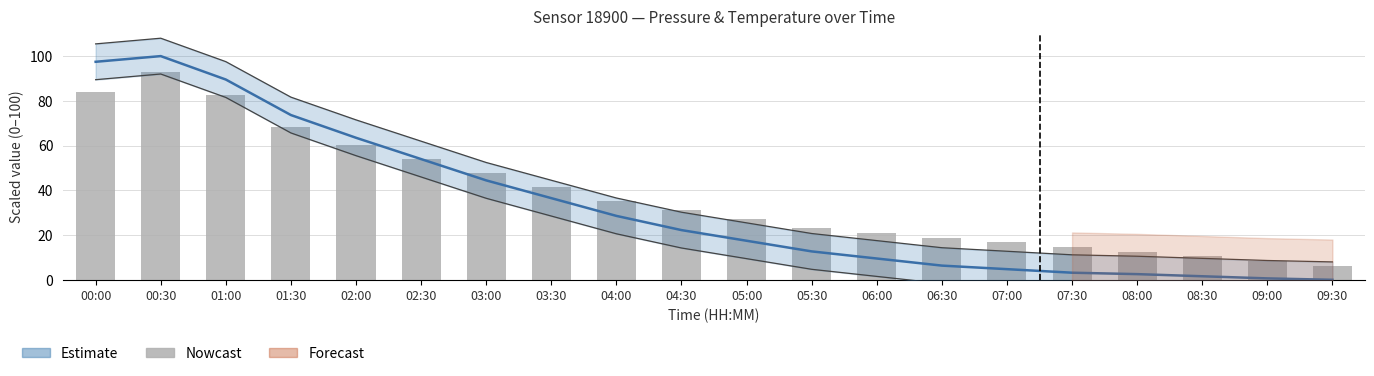

How many categories are shown in the chart?

20